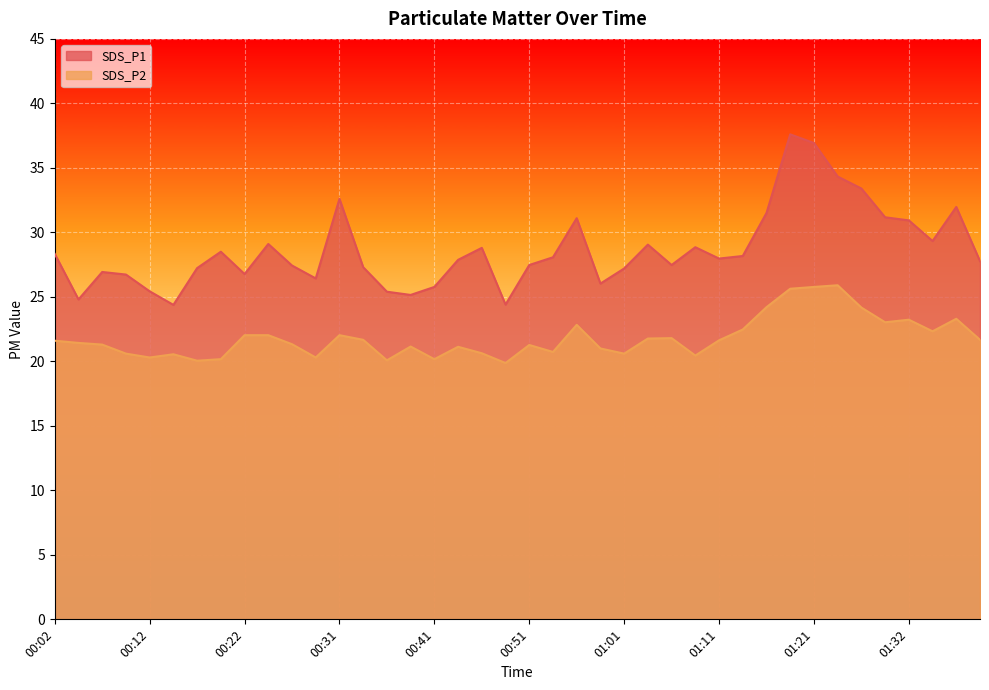

What is the greatest value displayed?

37.6